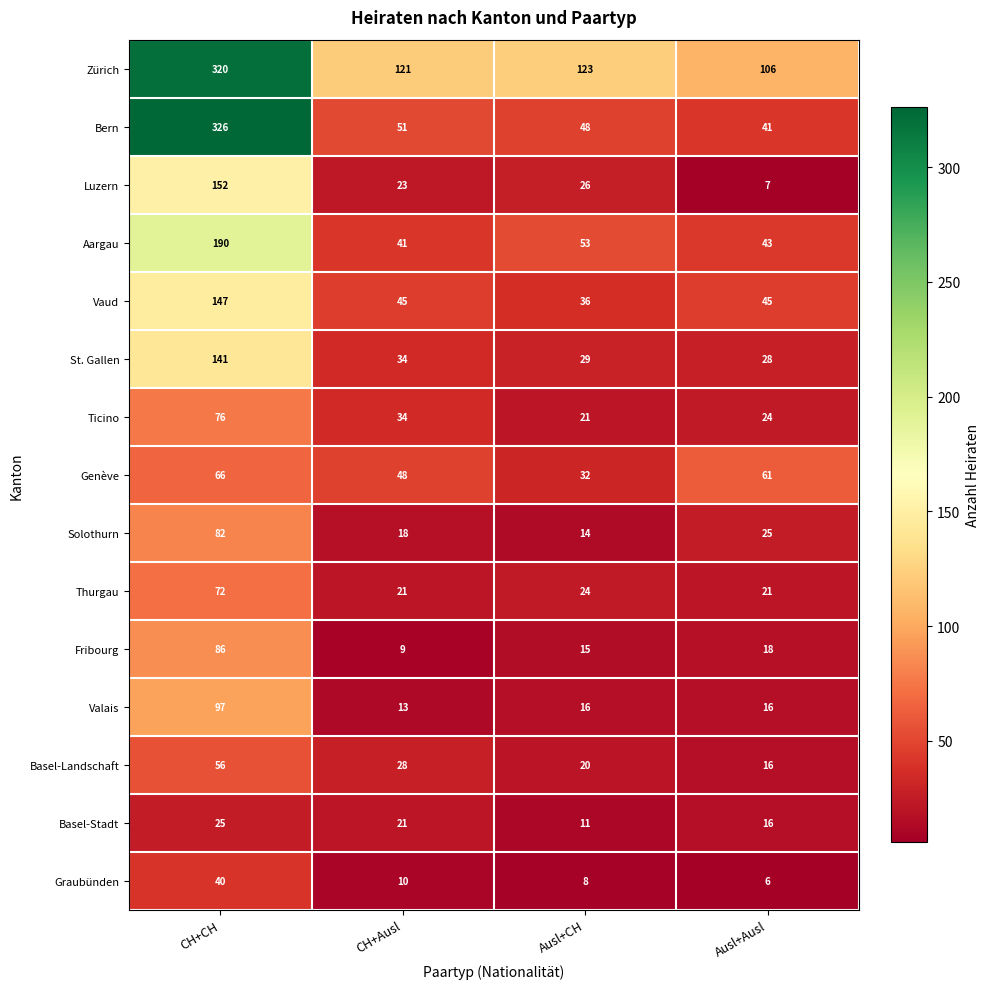

How many distinct data groups are displayed?

15